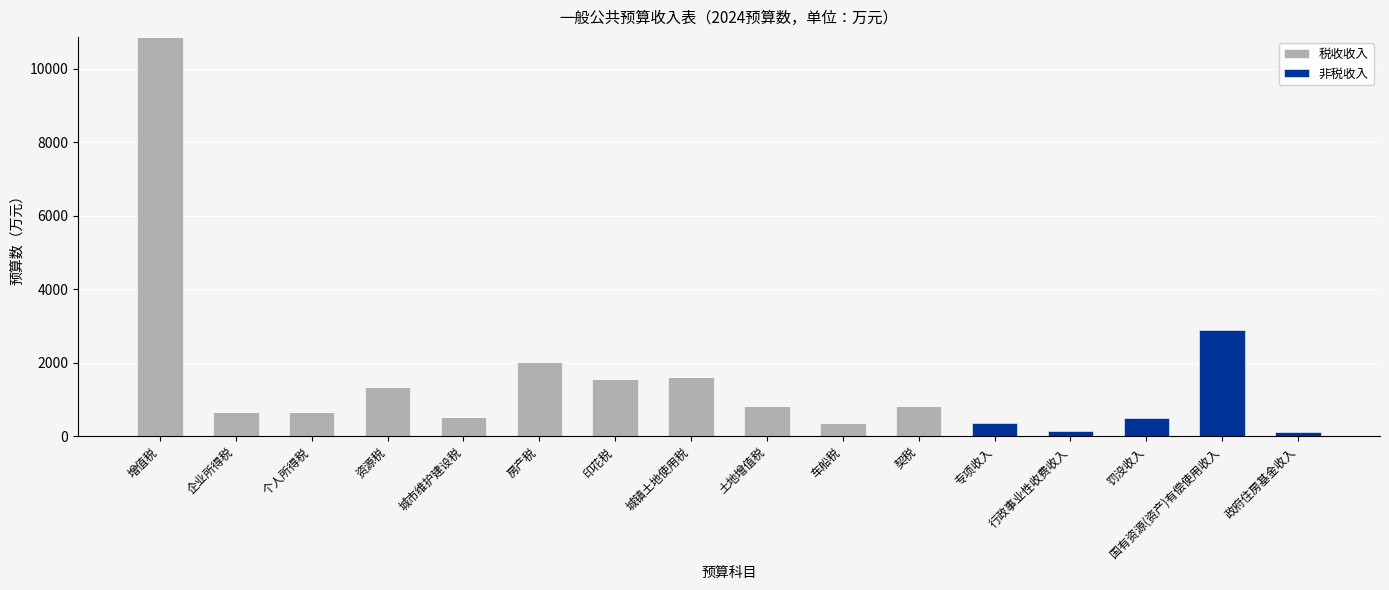

Where is 税收收入 nearest to the value 5430?

房产税